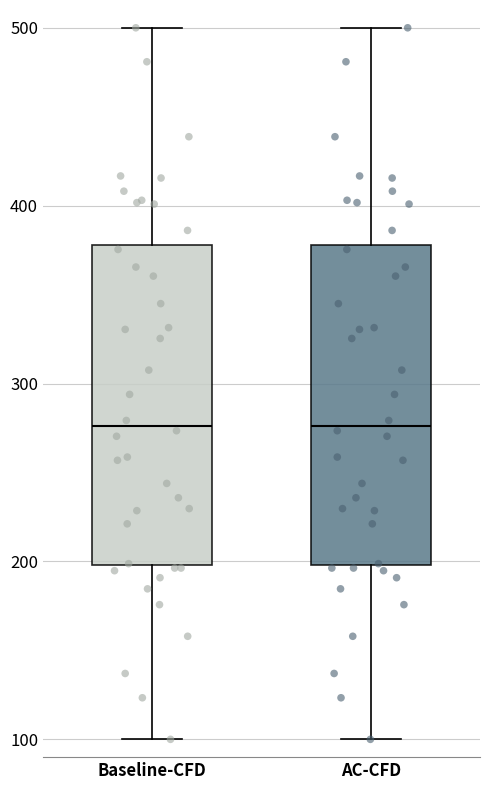

Reading left to right, transcribe this box plot: for each box, give where its median line is, the range the box spans, and where its two whiskers end, as read against the y-axis. The values are not printed on the chart, so give them approximately, as read against the axis.

Baseline-CFD: median 280, box 200 to 380, whiskers 100 to 500
AC-CFD: median 280, box 200 to 380, whiskers 100 to 500